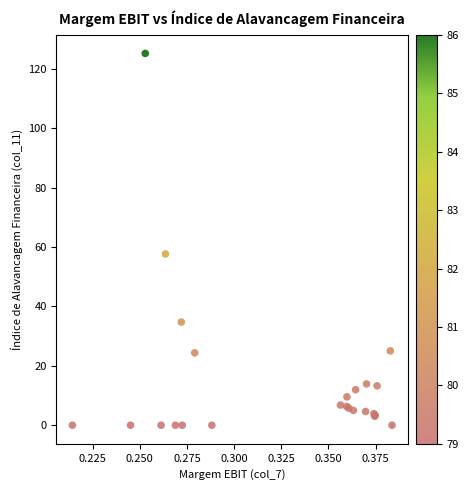

What Y value in the scatter plot is closest to 62?

57.7